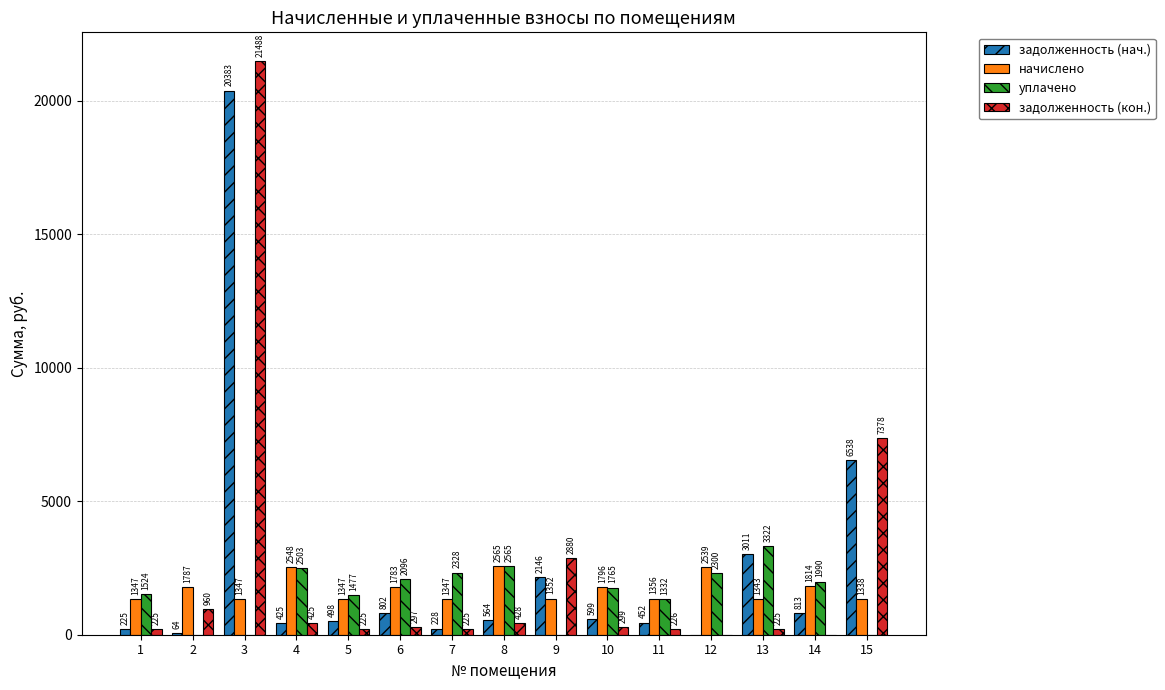

How many distinct data groups are displayed?

4